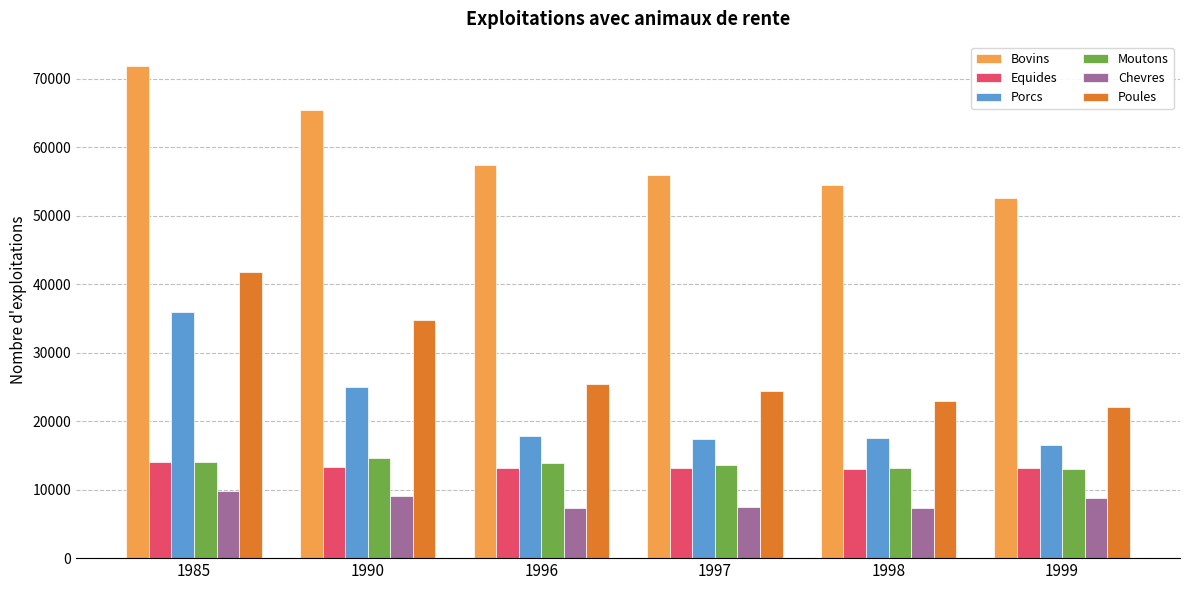

Which series has the largest range (max minus min)?

Poules